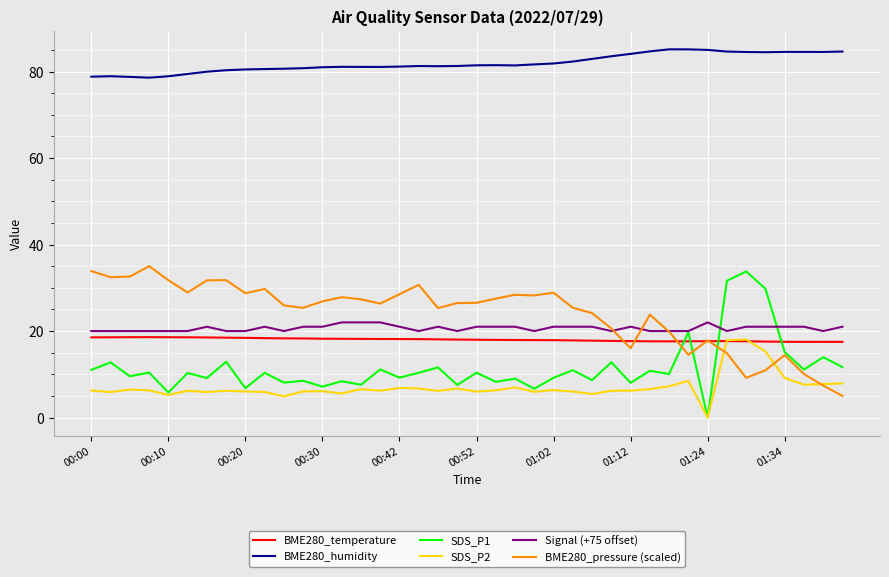

Which series has the largest total across all categories?

BME280_humidity